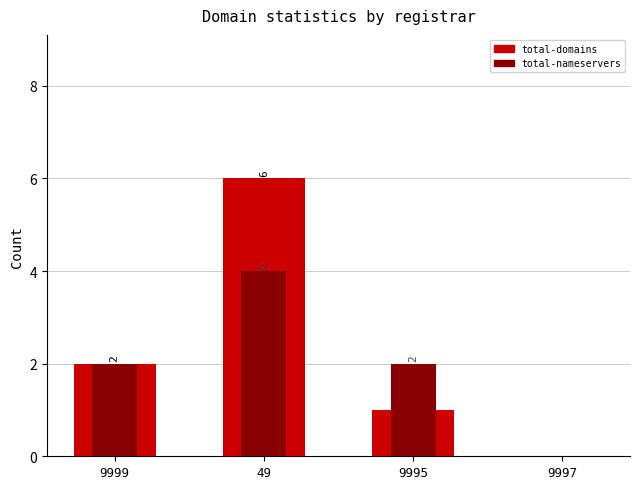

True or false: total-nameservers has a value of 3 at 9995.

False